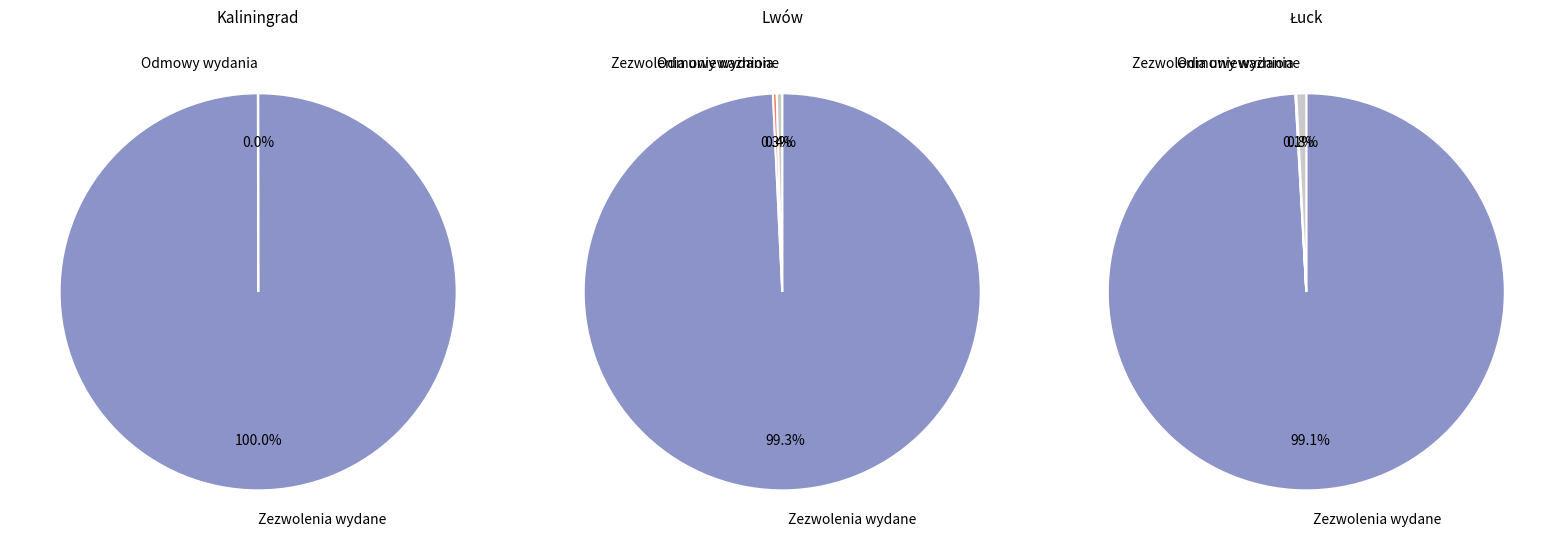

What is the majority slice?

Zezwolenia wydane